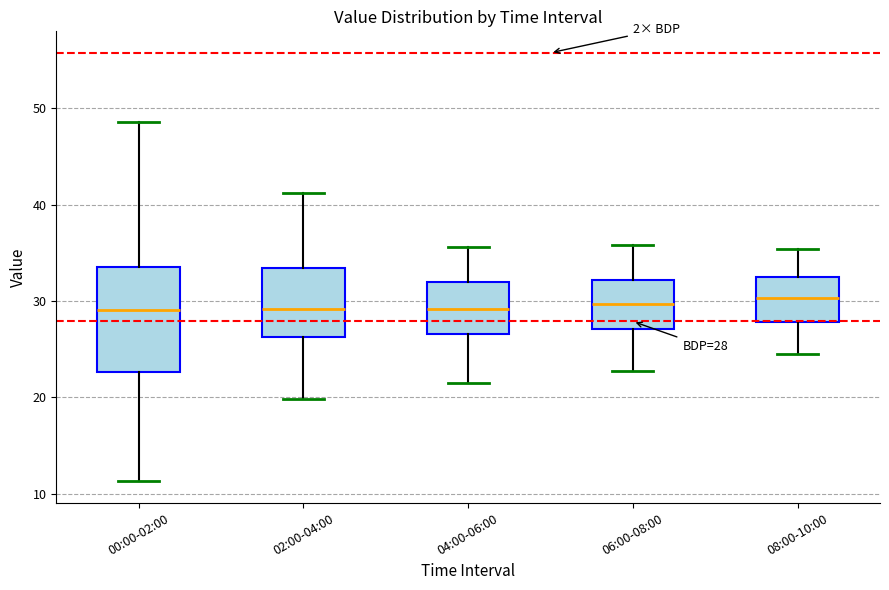

Comparing the boxes themselves (not the whiskers), which one is the tallest?

00:00-02:00